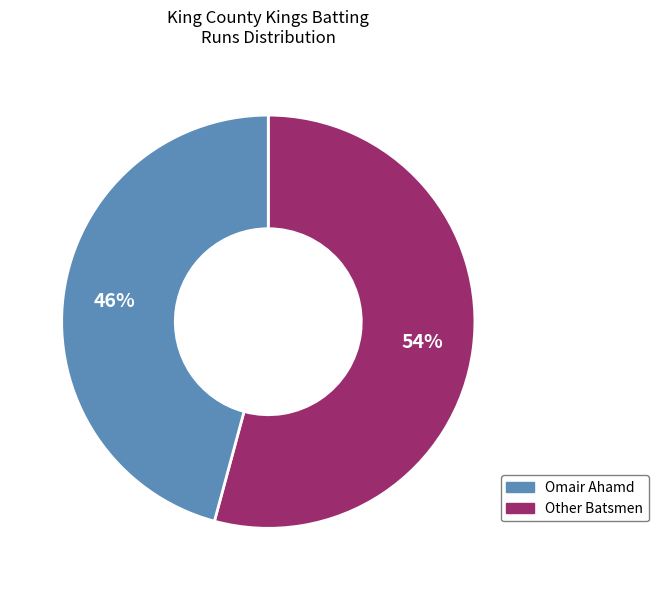

To the nearest percent, what is the difference between the largest and smallest slice percentages?

8%